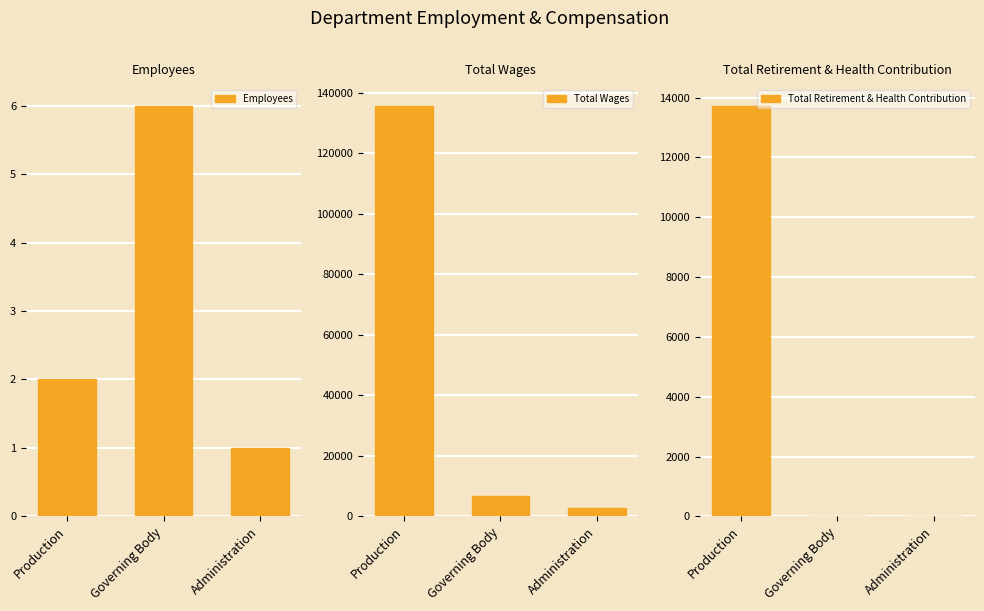

Are the bars grouped side by side (vs. stacked)?

Yes